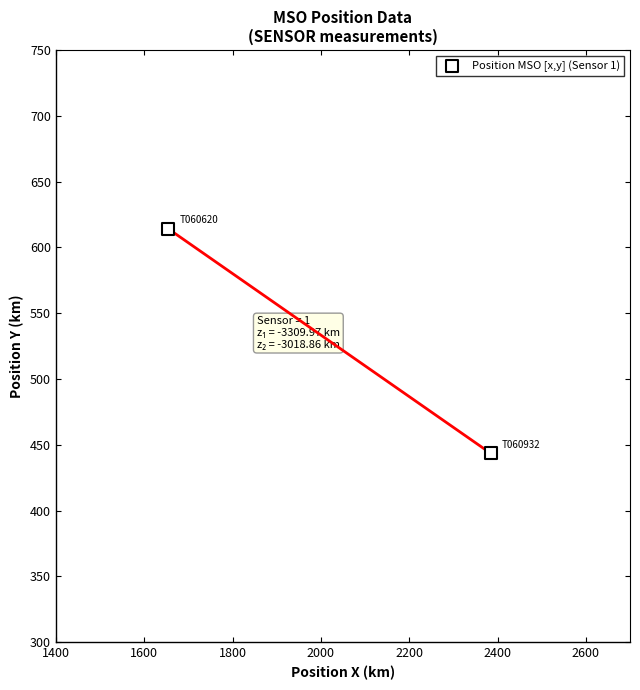

What is the range of X values (max minus min)?

730.2